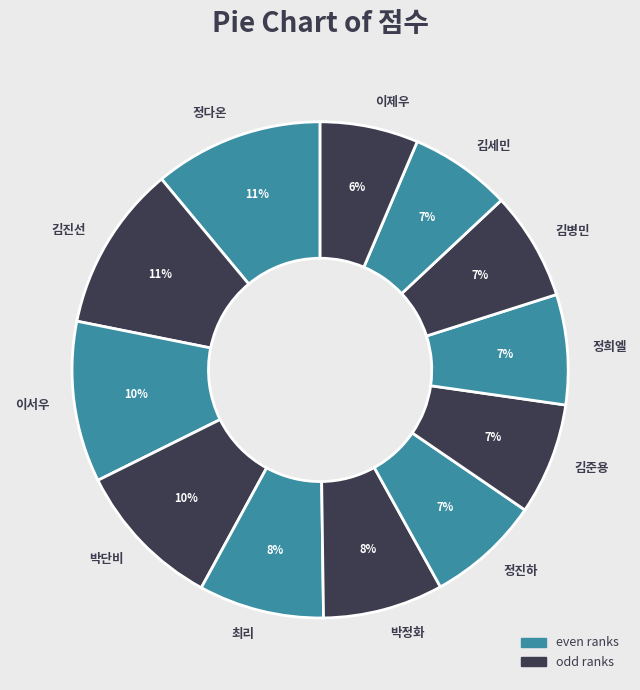

Between 이제우 and 김진선, which is larger?

김진선